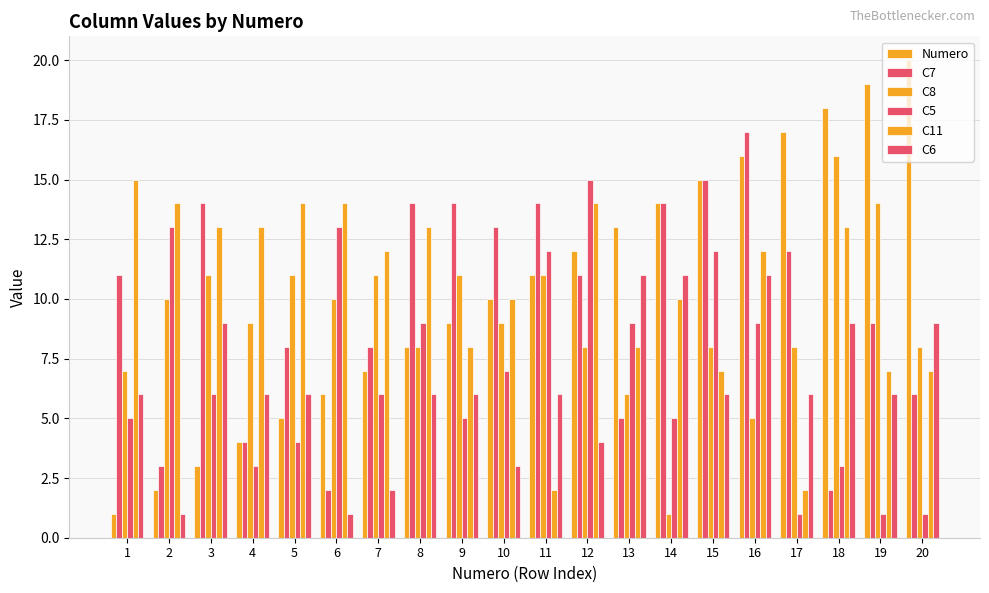

What is the lowest value of the C11 series?

2